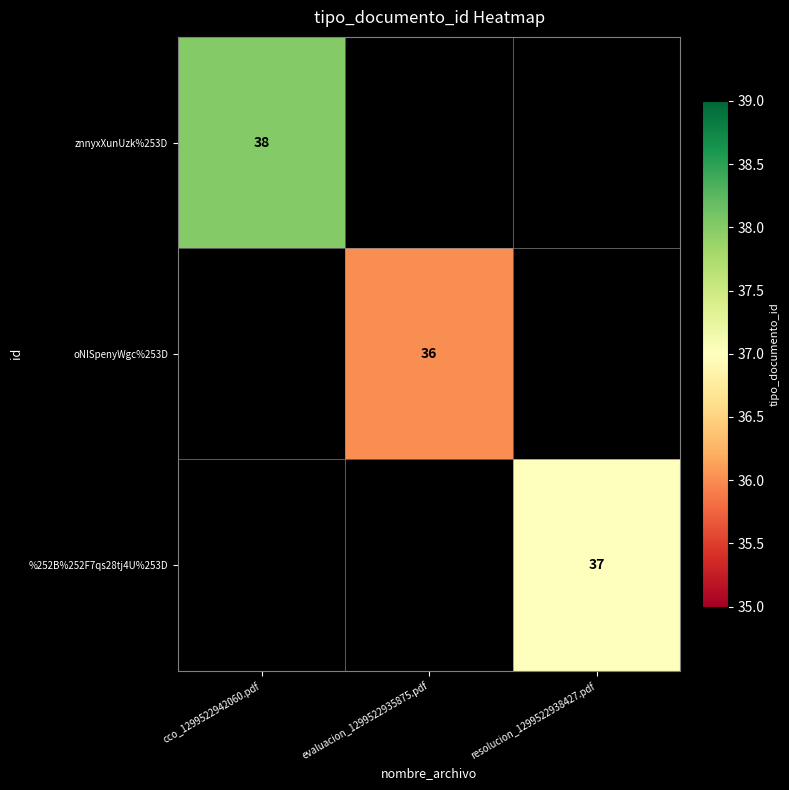

Is it true that %252B%252F7qs28tj4U%253D equals 37 at resolucion_1299522938427.pdf?

True